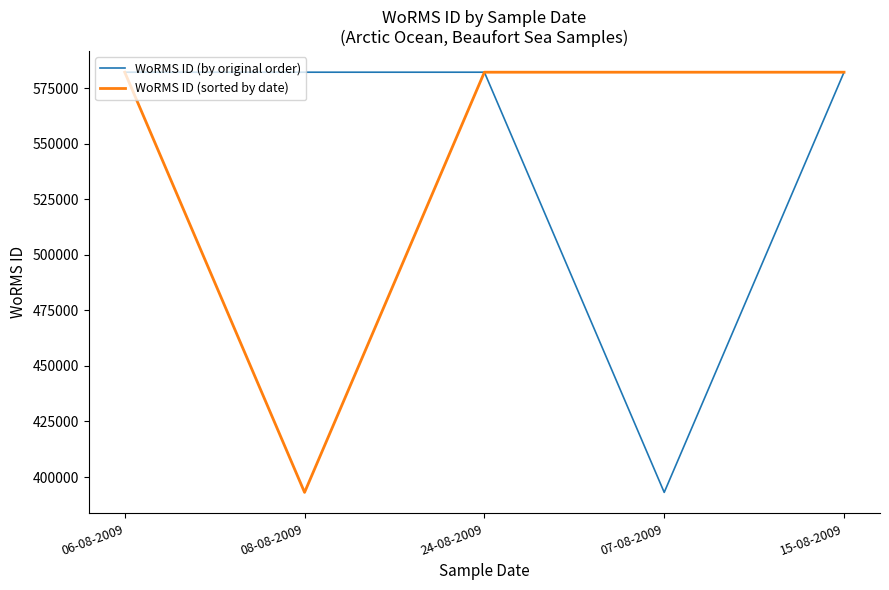

What is the average value of the WoRMS ID (sorted by date) series?

544325